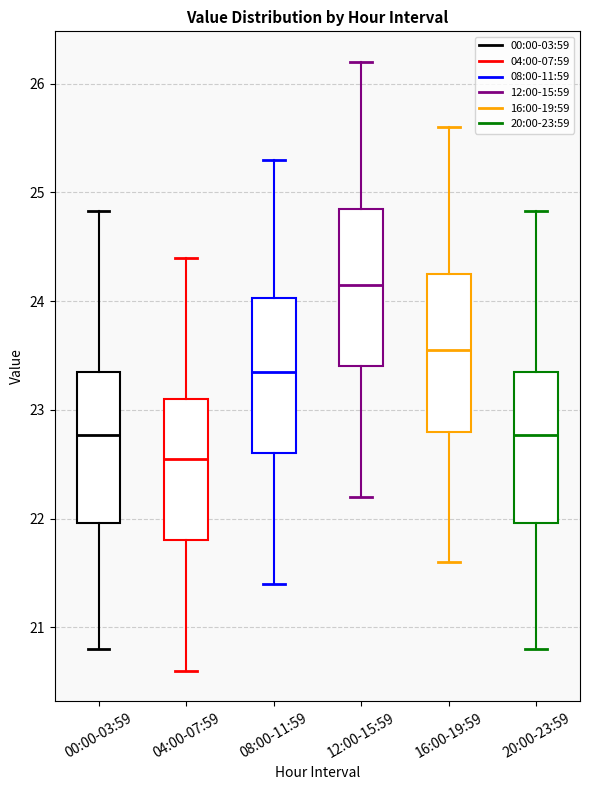

Reading left to right, transcribe this box plot: for each box, give where its median line is, the range the box spans, and where its two whiskers end, as read against the y-axis. The values are not printed on the chart, so give them approximately, as read against the axis.

00:00-03:59: median 22.8, box 22.0 to 23.4, whiskers 20.8 to 24.8
04:00-07:59: median 22.6, box 21.8 to 23.1, whiskers 20.6 to 24.4
08:00-11:59: median 23.4, box 22.6 to 24.0, whiskers 21.4 to 25.3
12:00-15:59: median 24.2, box 23.4 to 24.9, whiskers 22.2 to 26.2
16:00-19:59: median 23.6, box 22.8 to 24.3, whiskers 21.6 to 25.6
20:00-23:59: median 22.8, box 22.0 to 23.4, whiskers 20.8 to 24.8